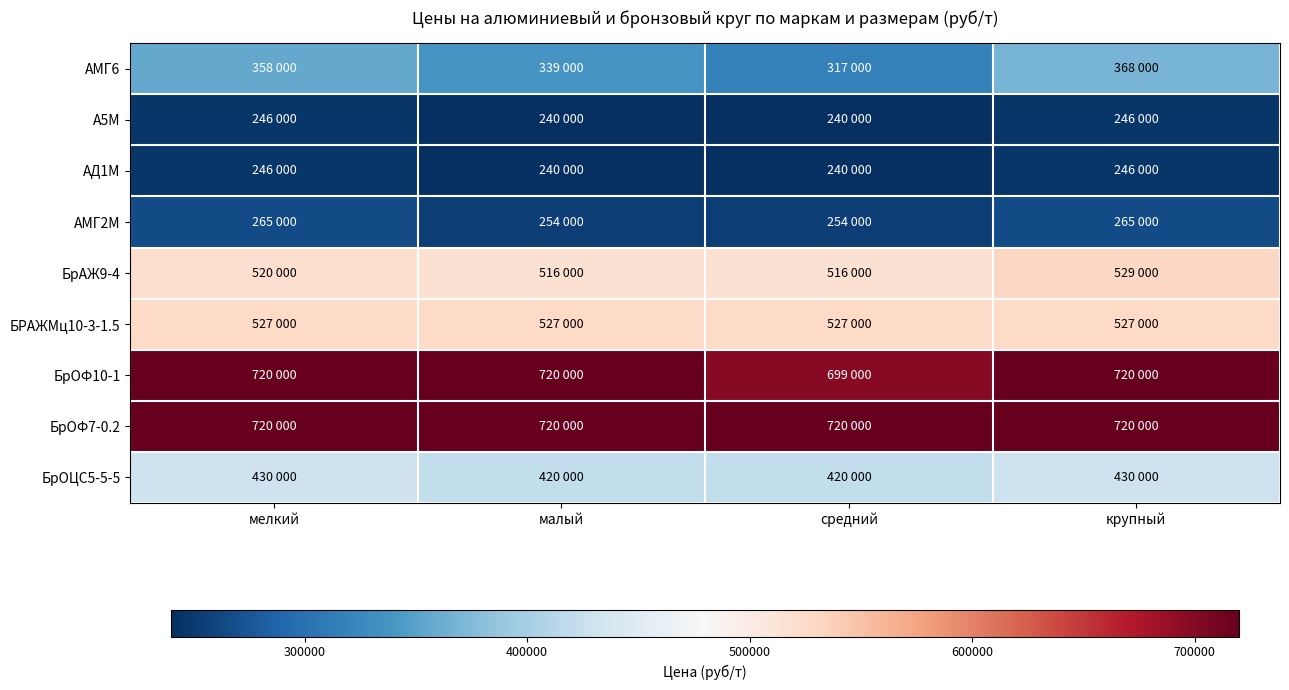

What is the spread (max minus min) of values at средний?

480000